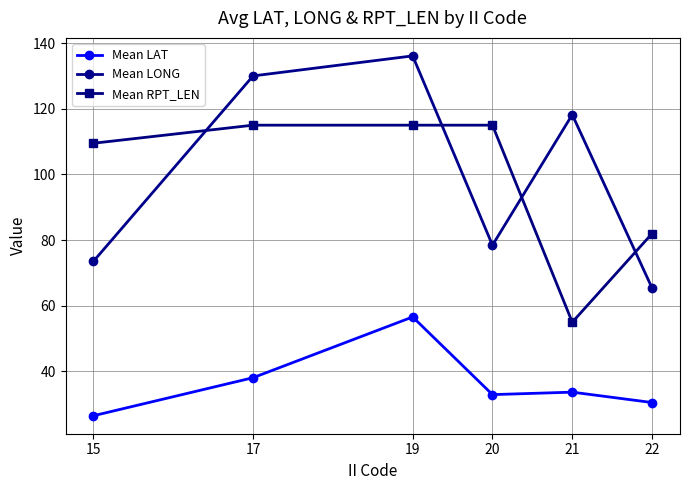

List the labels in order of Mean LONG value, smallest first.

22, 15, 20, 21, 17, 19